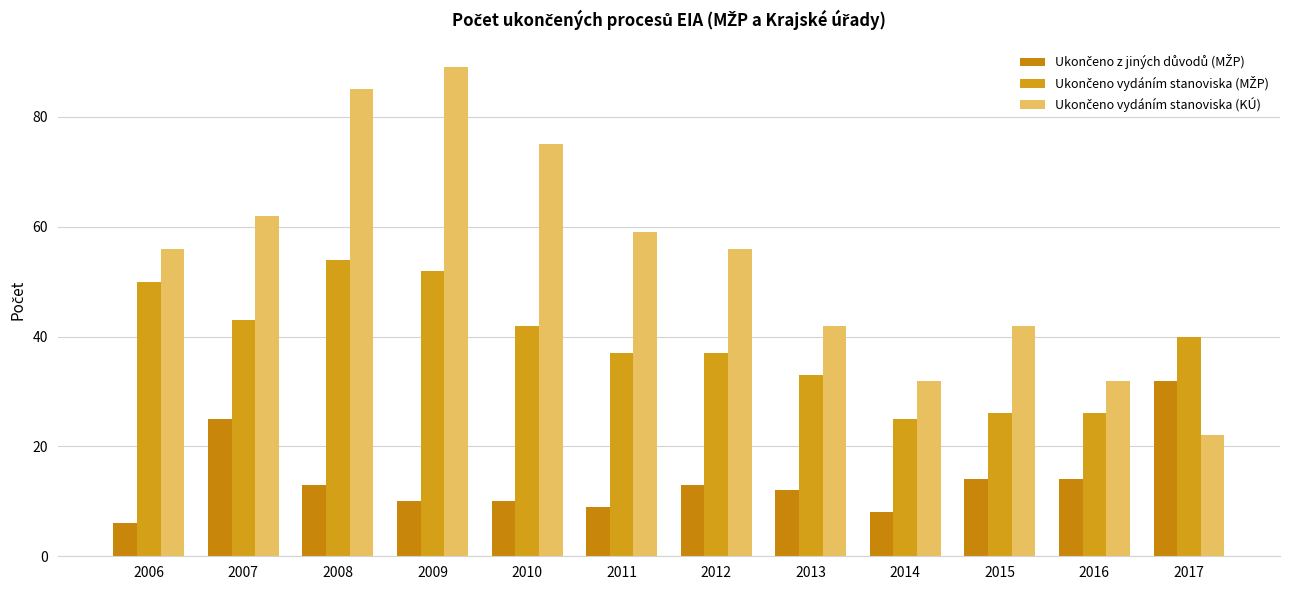

How many groups of bars are there?

12